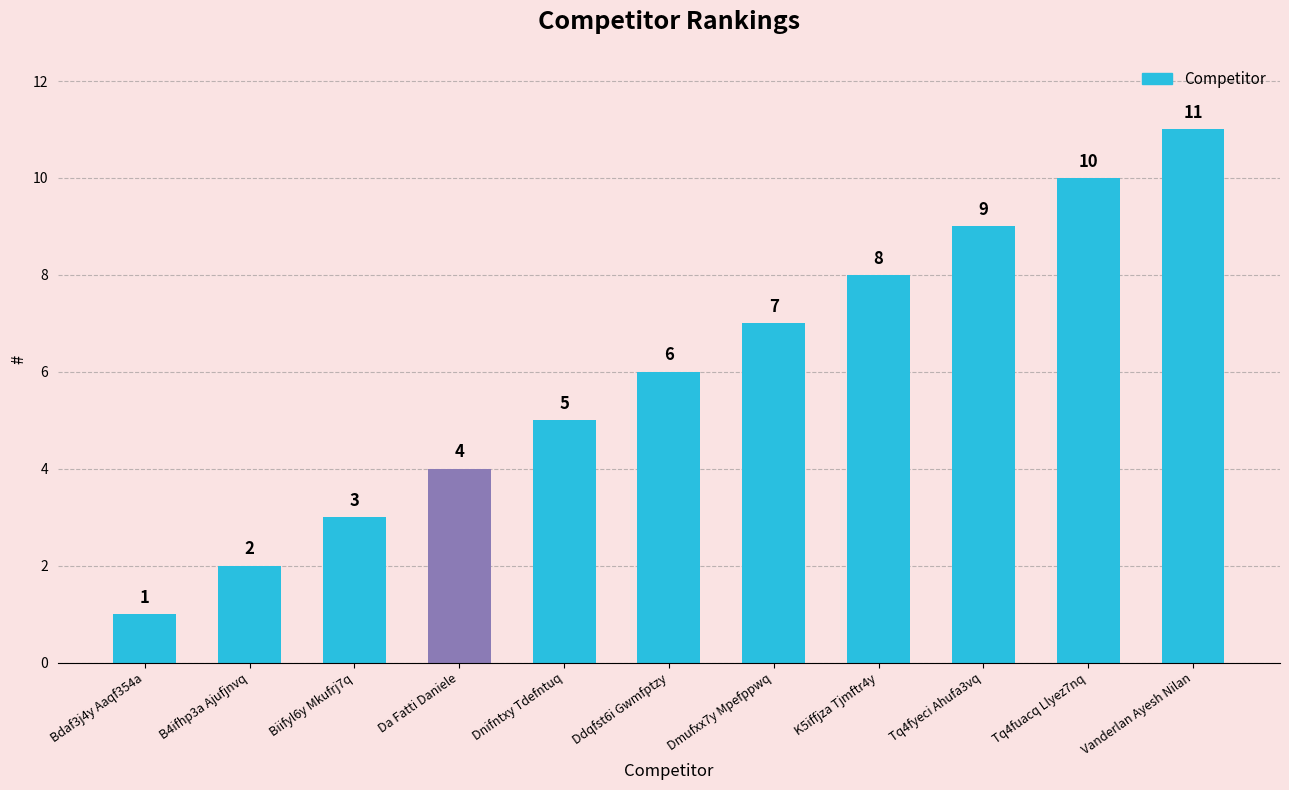

What is the difference between the maximum and minimum values?

10